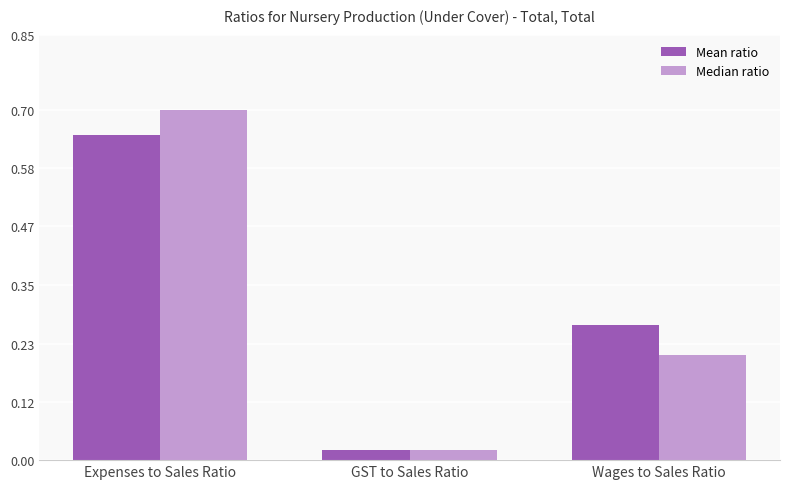

What is the difference between the maximum and second lowest values in the Mean ratio series?

0.4